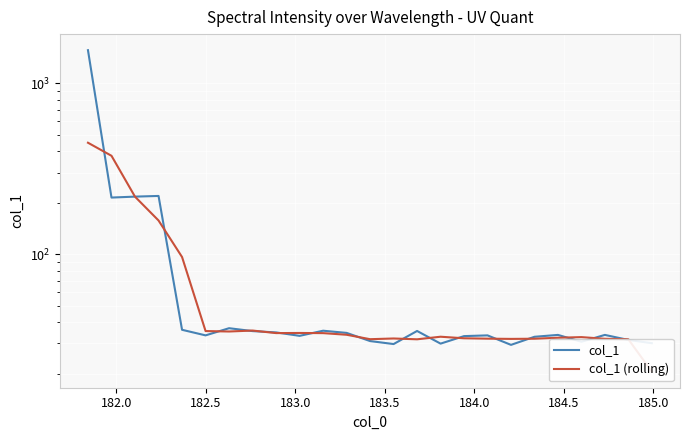

List the series in order of their overall mean, lowest first.

col_1 (rolling), col_1